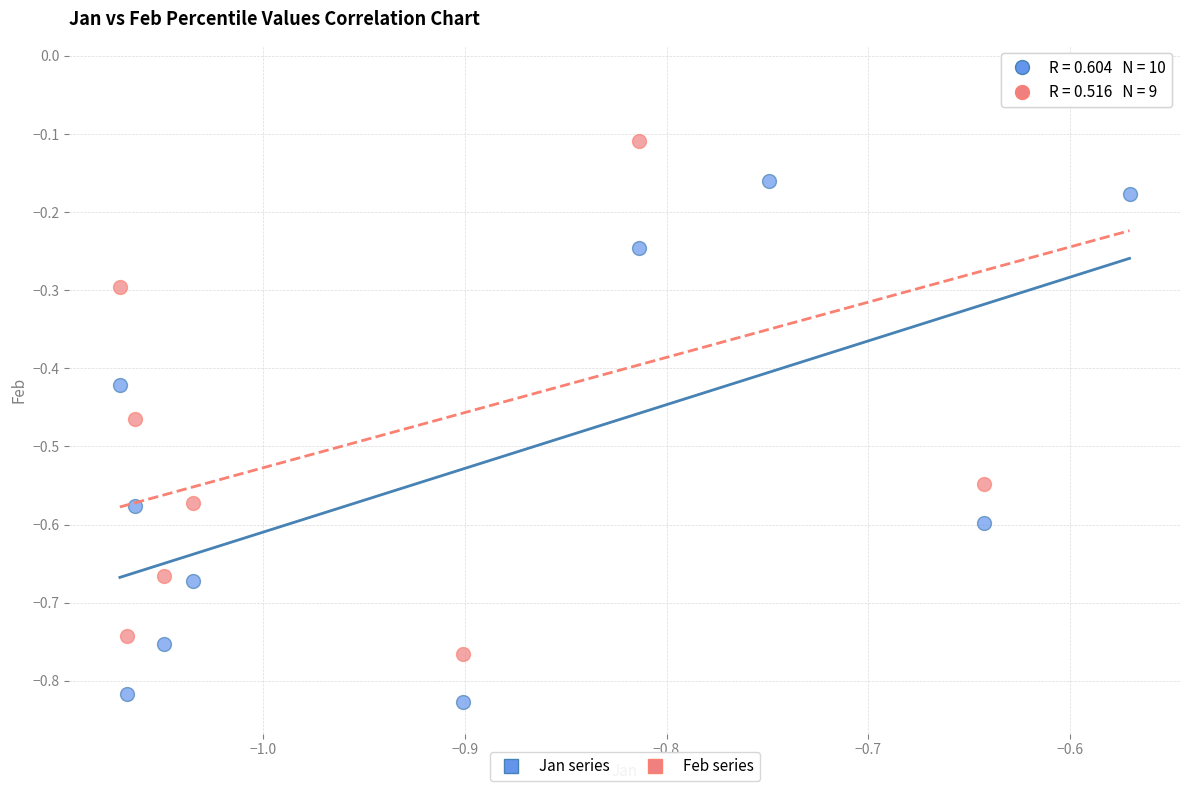

Which series reaches the maximum Y coordinate?

Feb series